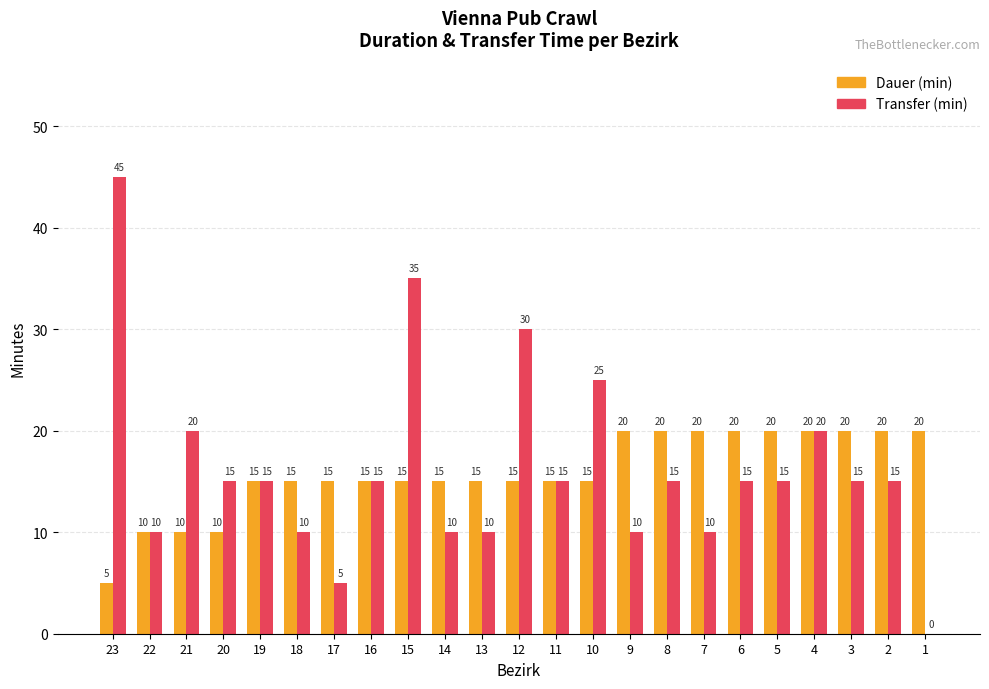

Which category has the highest value across all series?

23